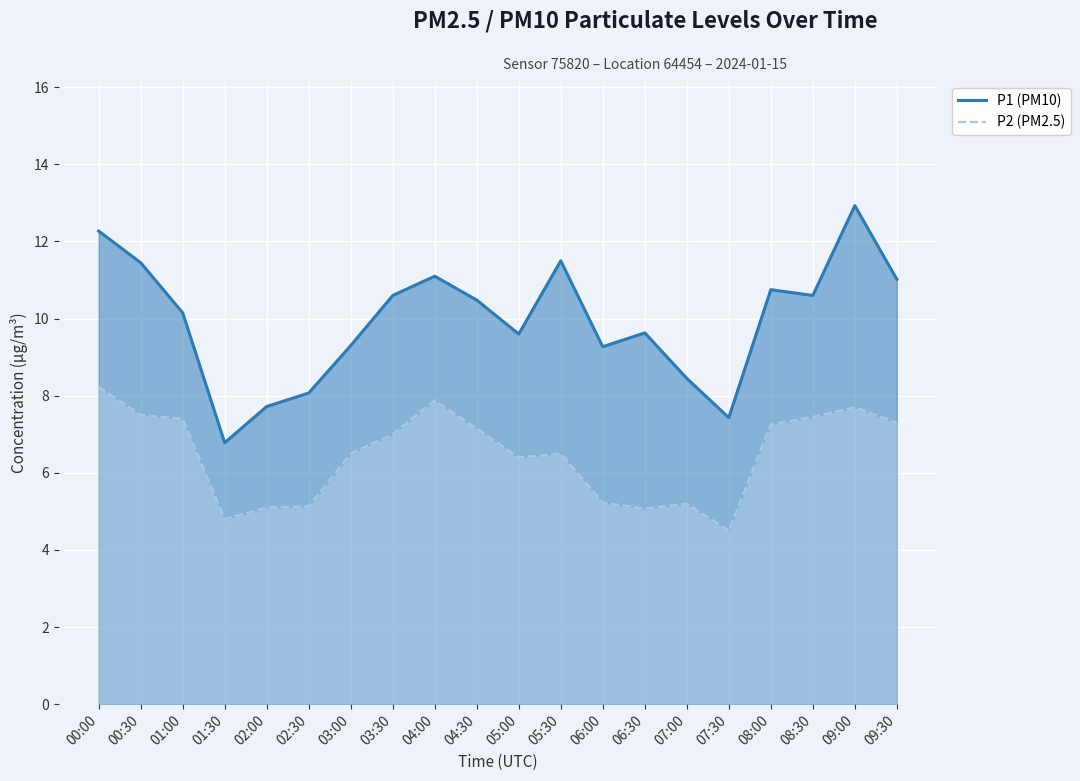

True or false: P2 (PM2.5) has a value of 2.2 at 01:30.

False